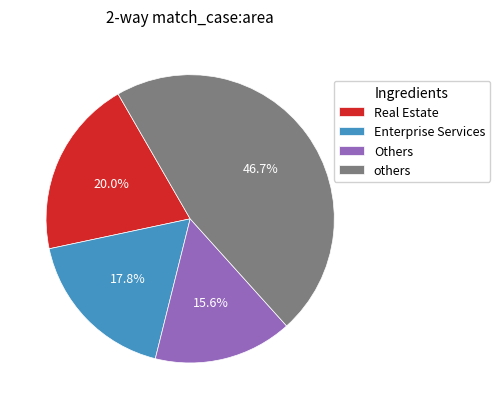

To the nearest percent, what is the difference between the largest and smallest slice percentages?

31%